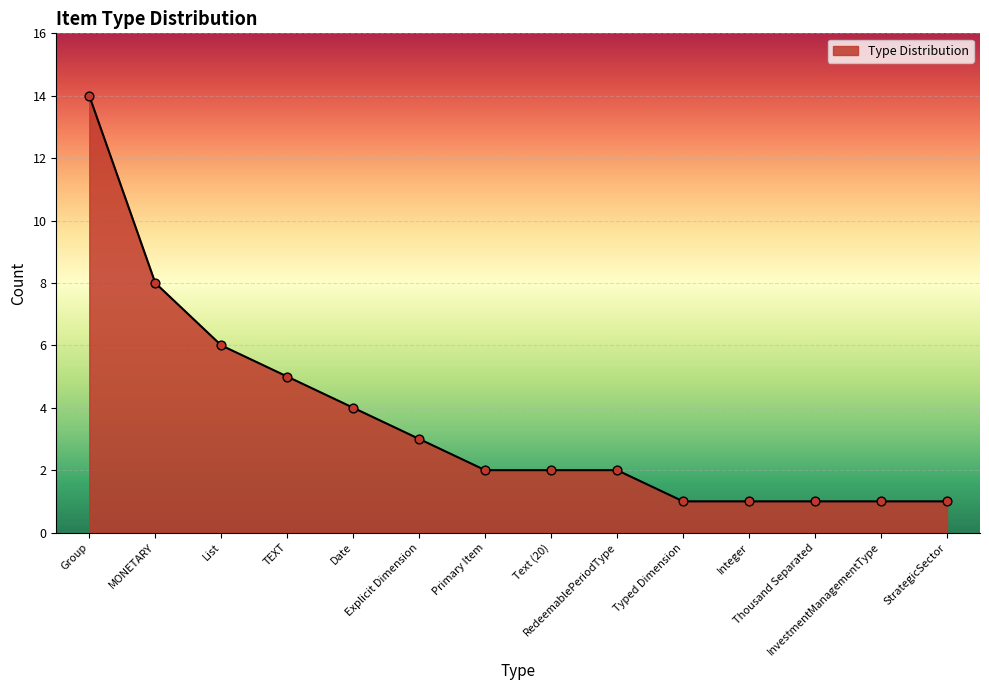

Which has a higher value, InvestmentManagementType or MONETARY?

MONETARY